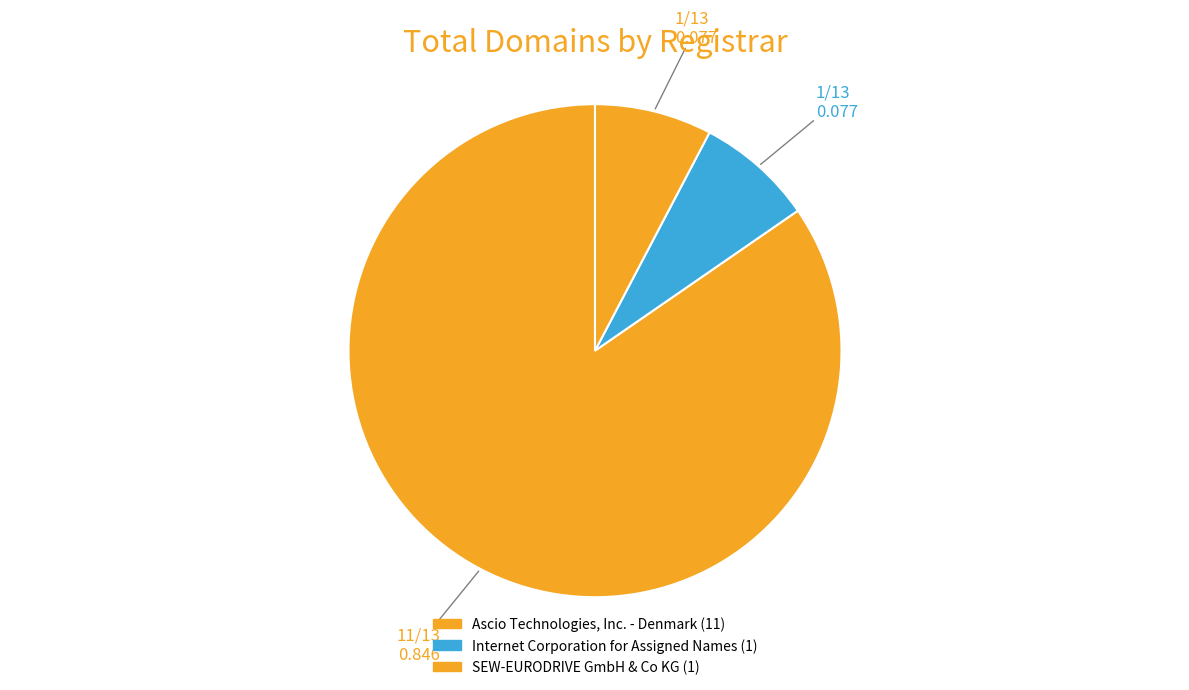

The SEW-EURODRIVE GmbH & Co KG slice represents 8% of the pie. True or false?

True